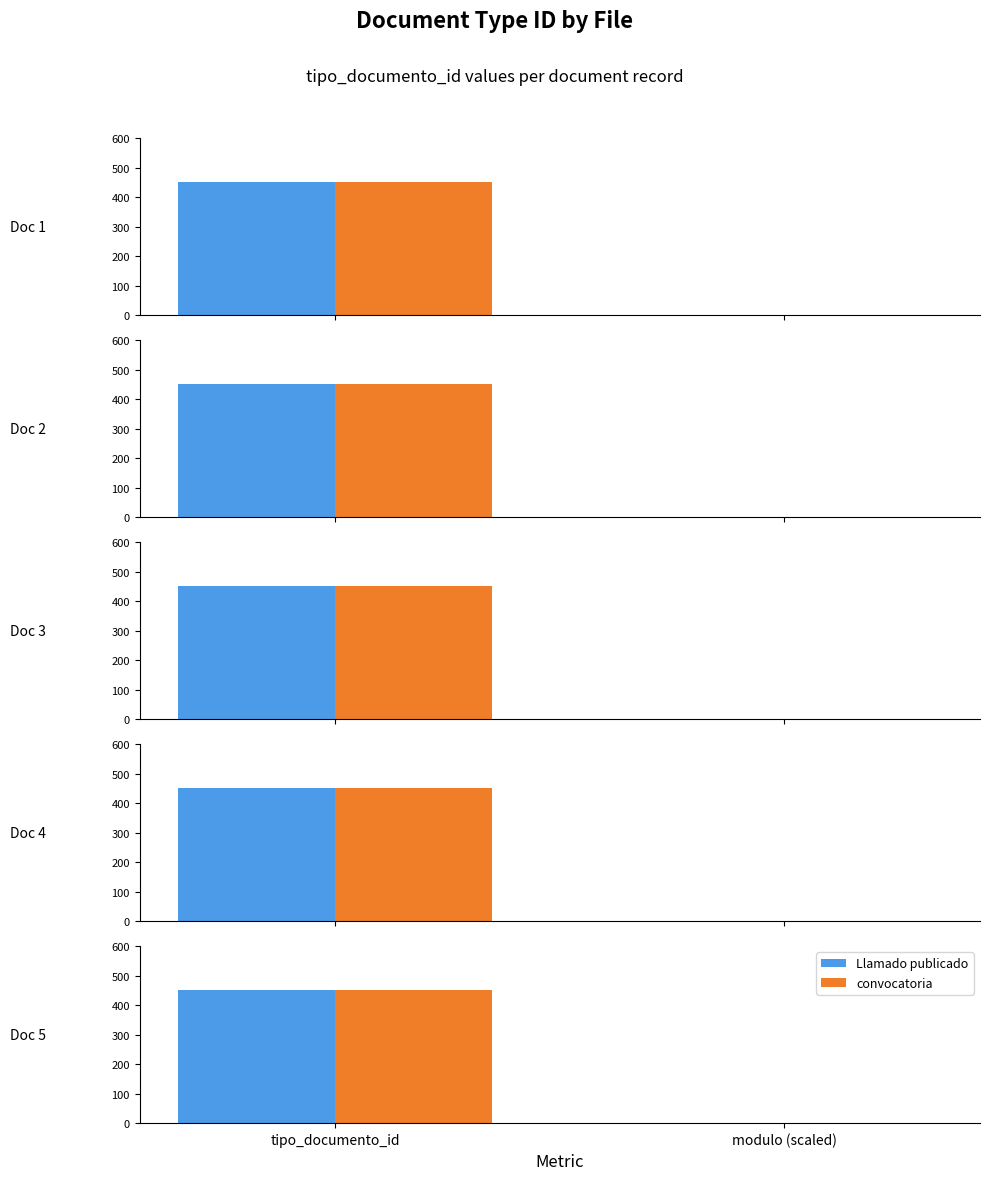

What is the difference between the maximum and minimum values in the convocatoria series?

451